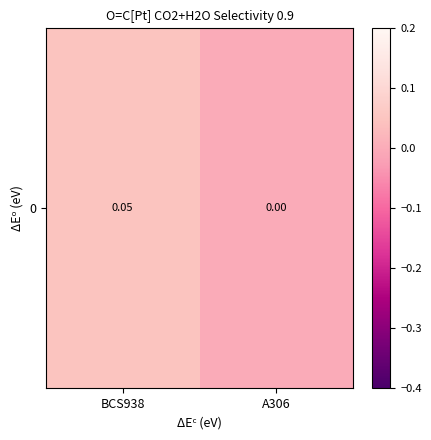

Reading left to right, transcribe all the data shown in this chart.

BCS938=0.1	A306=0.0